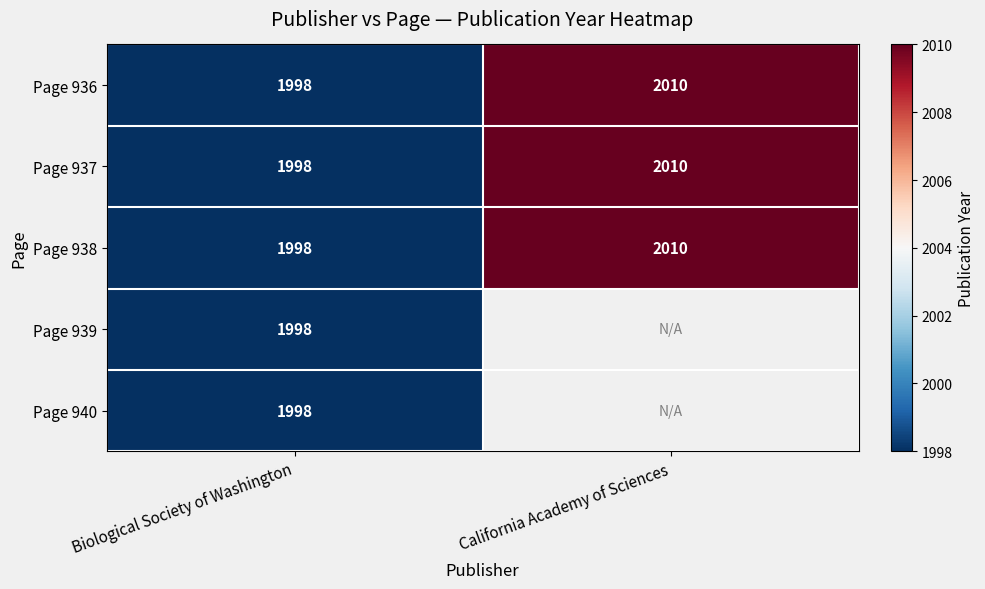

Where is Page 937 nearest to the value 2004?

Biological Society of Washington